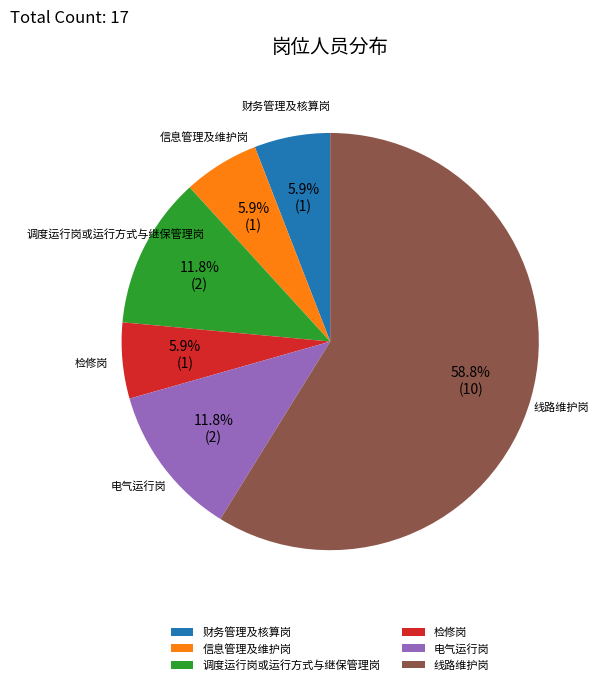

Which slice is the largest?

线路维护岗